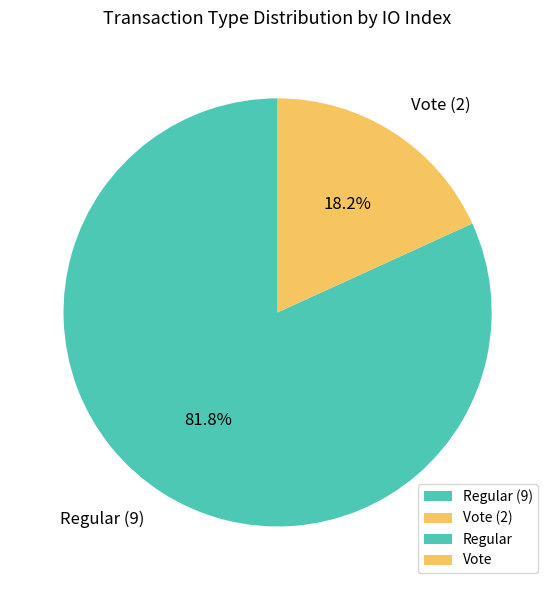

Is it true that Vote (2) is 31% of the pie?

False